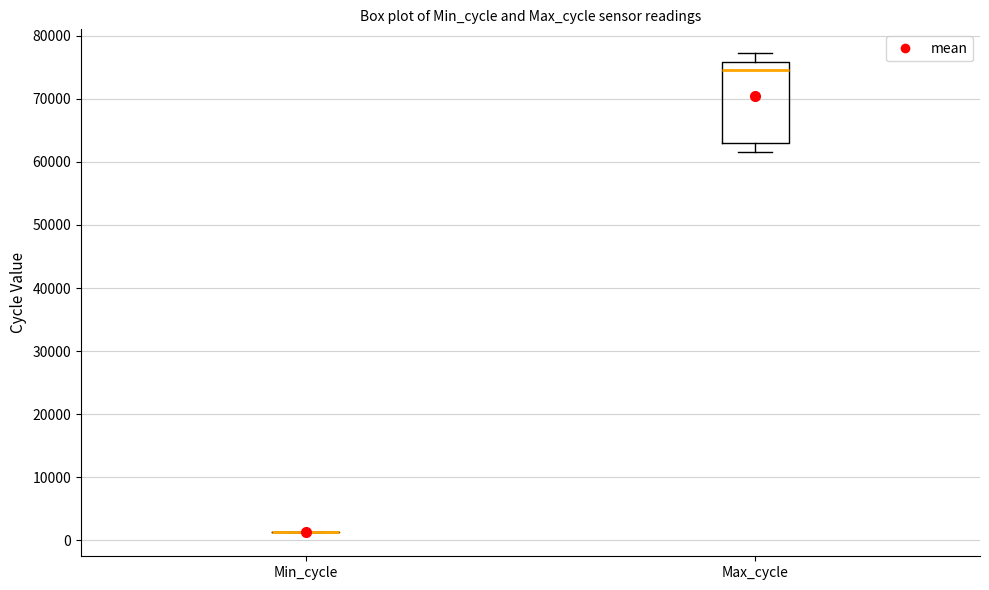

Reading left to right, read every box against the y-axis: the position of its median line, the range the box covers, and the ends of its whiskers. The values are not printed on the chart, so give them approximately, as read against the axis.

Min_cycle: box collapsed to a line at 1000, whiskers 1000 to 1000
Max_cycle: median 75000, box 63000 to 76000, whiskers 62000 to 77000